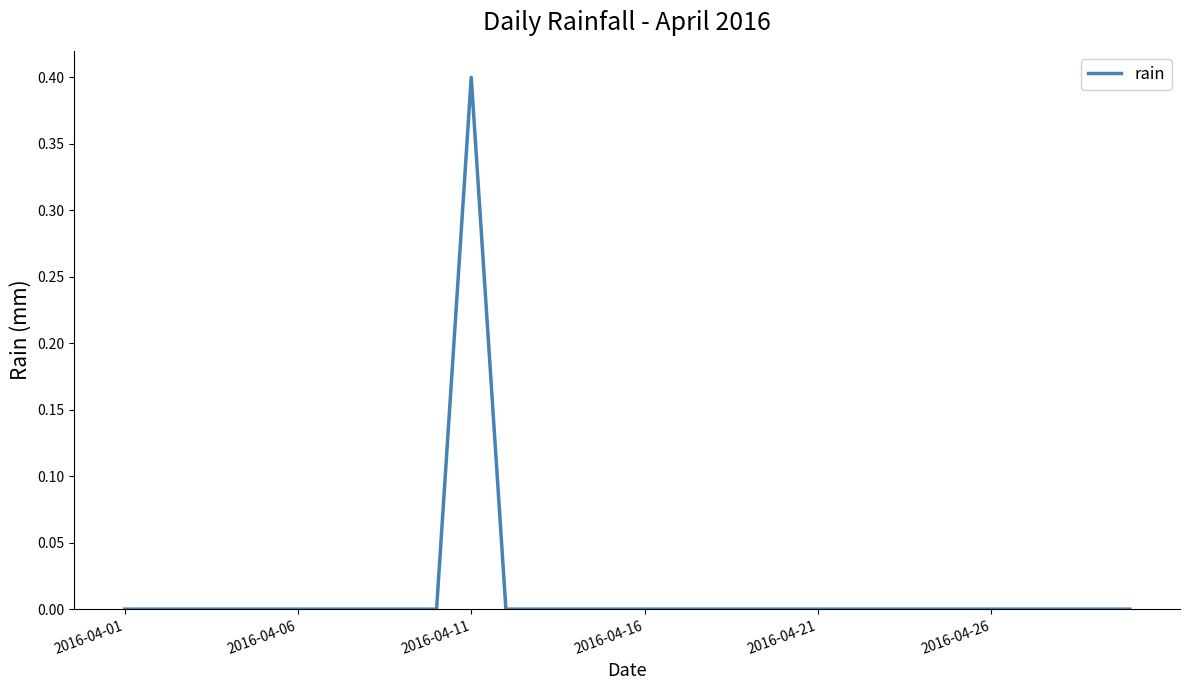

What is the greatest value displayed?

0.4